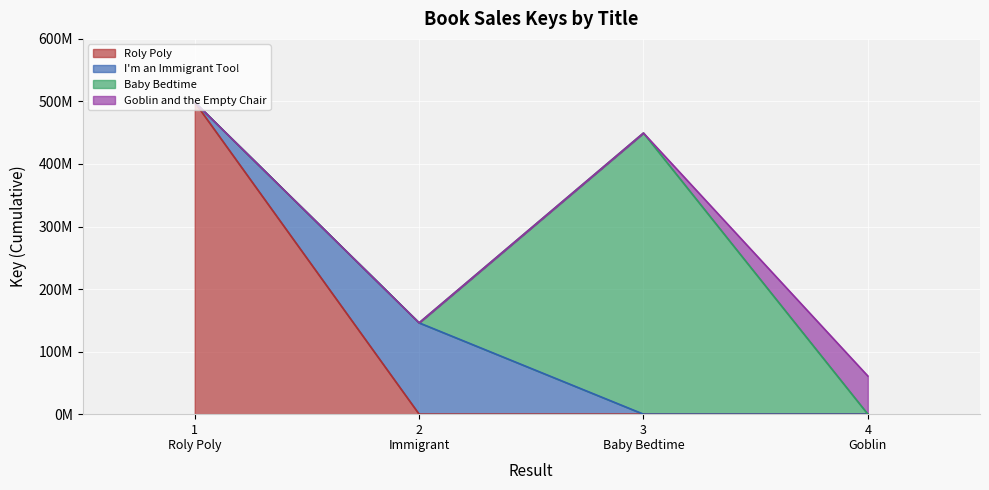

Does the chart display data point markers on the line(s)?

No